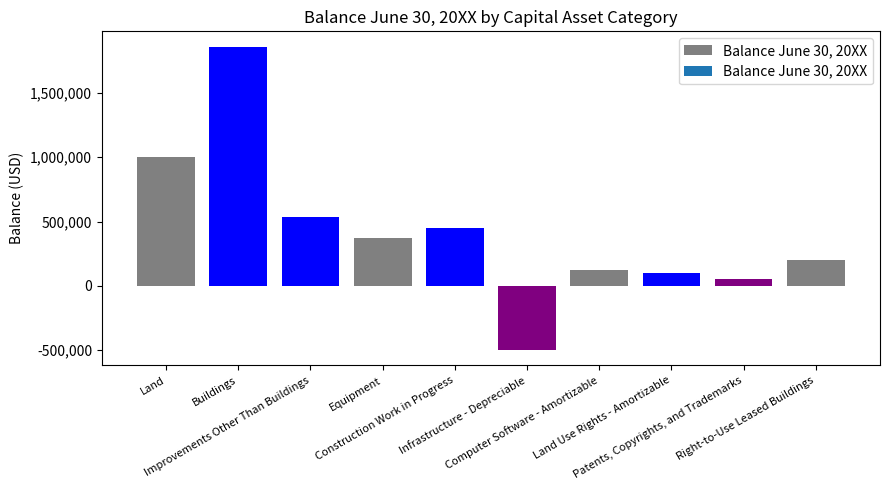

What is the change in value from Land Use Rights - Amortizable to Patents, Copyrights, and Trademarks?

-50000